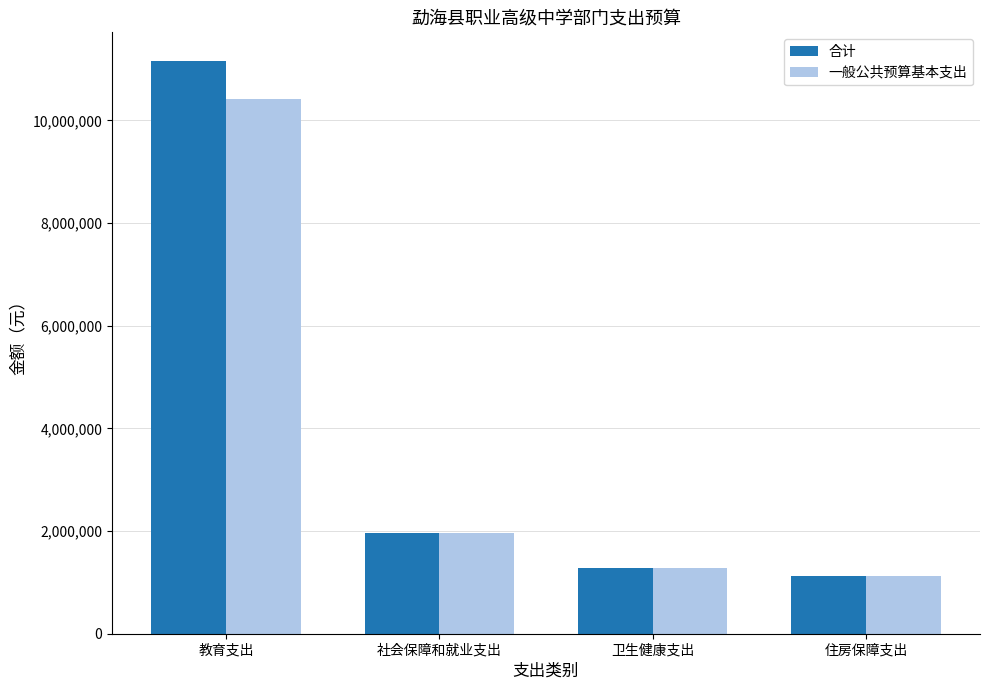

What is the average value of the 合计 series?

3878190.6